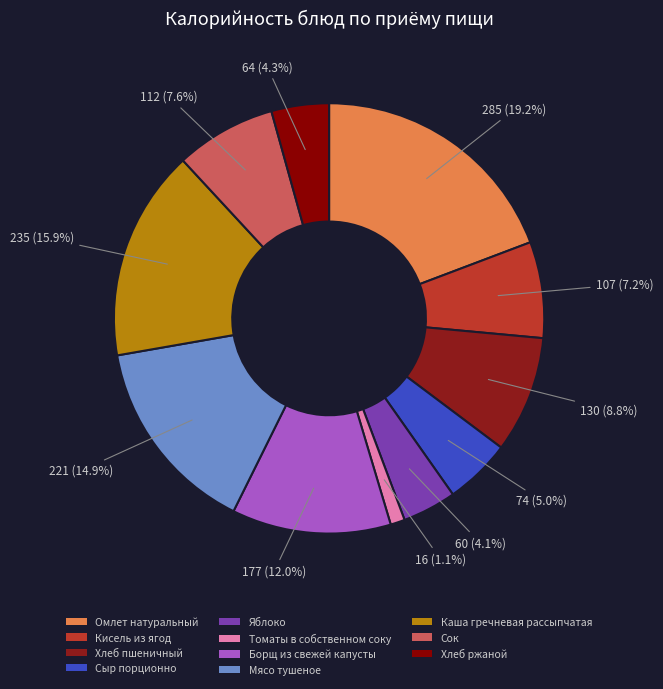

Between Сок and Кисель из ягод, which is larger?

Сок